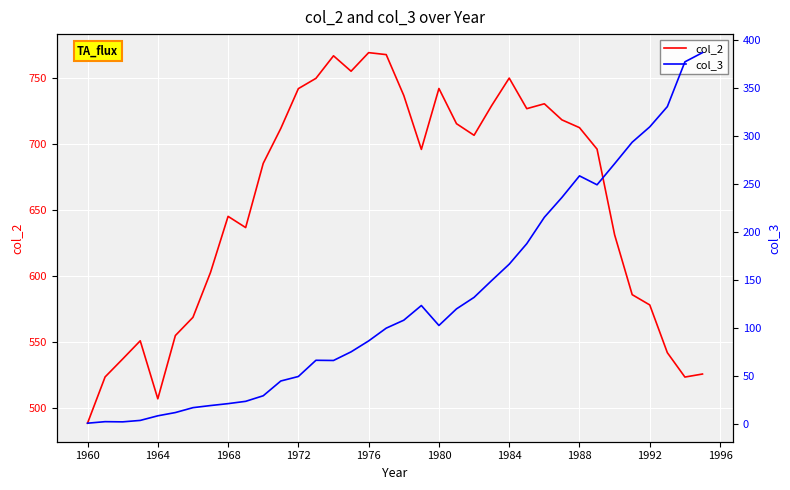

True or false: col_2 and col_3 cross at least once.

False